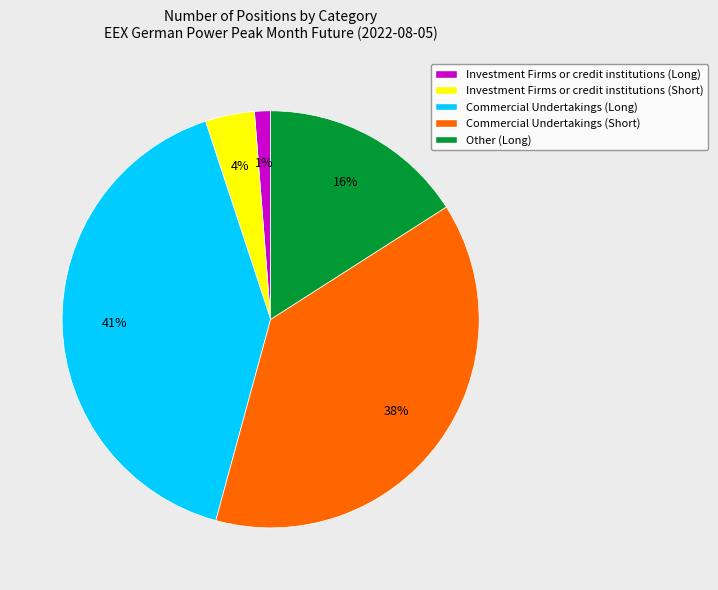

Combined, do Other (Long) and Commercial Undertakings (Short) account for over 50%?

Yes